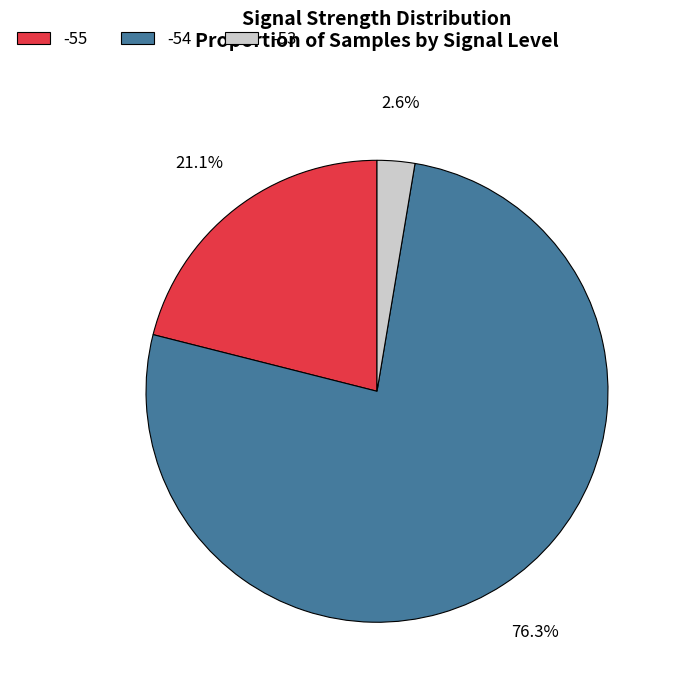

Is there any slice that represents more than half of the pie?

Yes